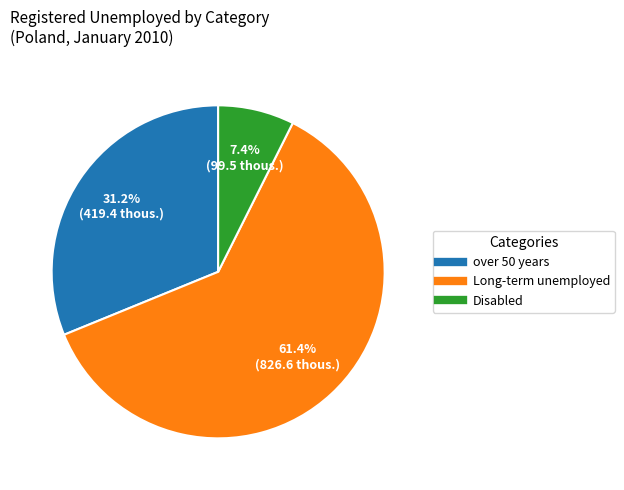

To the nearest percent, what is the difference between the largest and smallest slice percentages?

54%